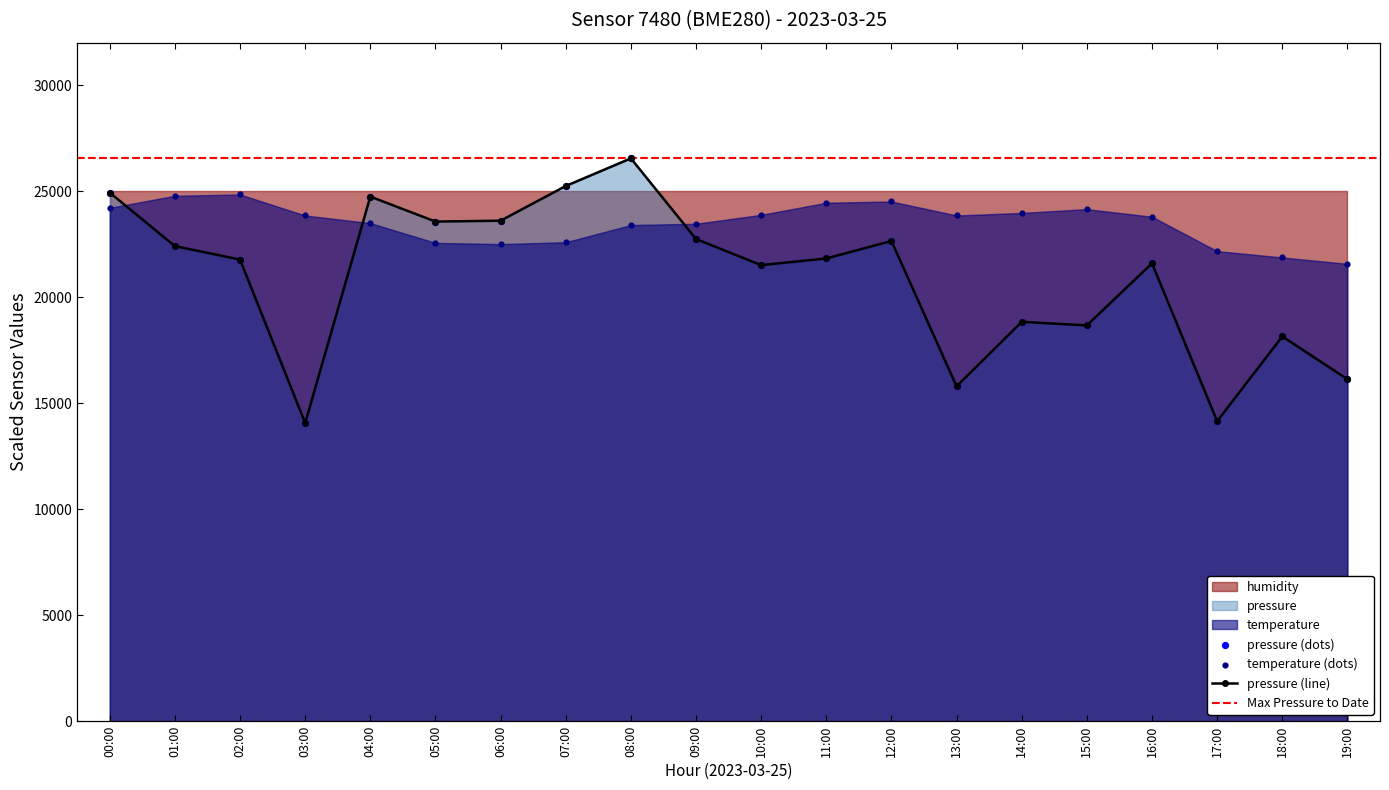

Which series contains the lowest Y value?

pressure